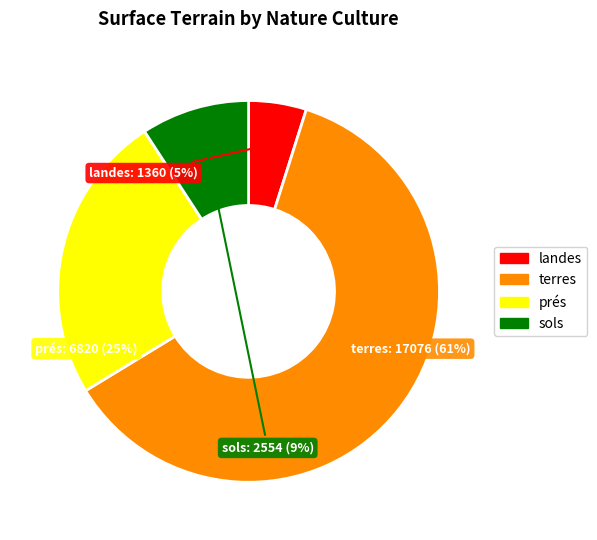

Rank the categories by value from highest to lowest.

terres, prés, sols, landes